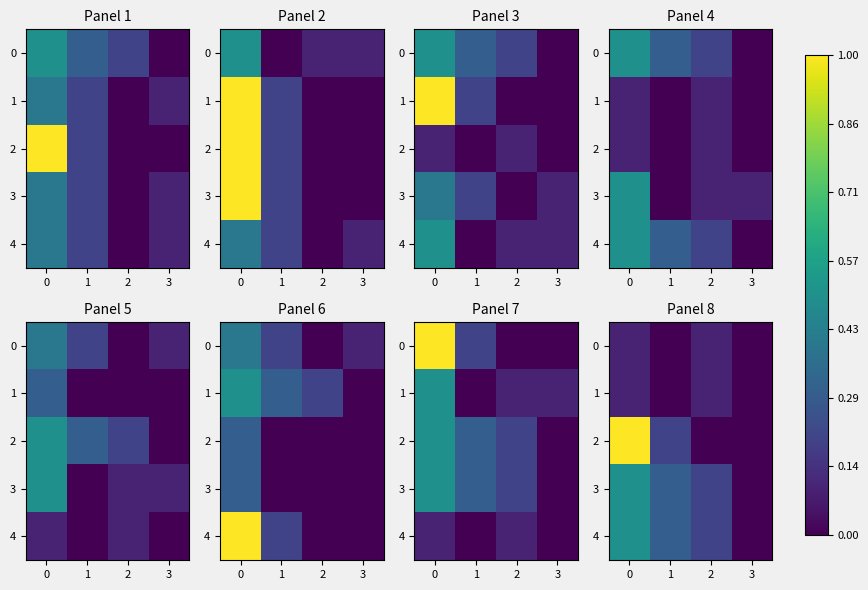

Which series has the largest range (max minus min)?

2